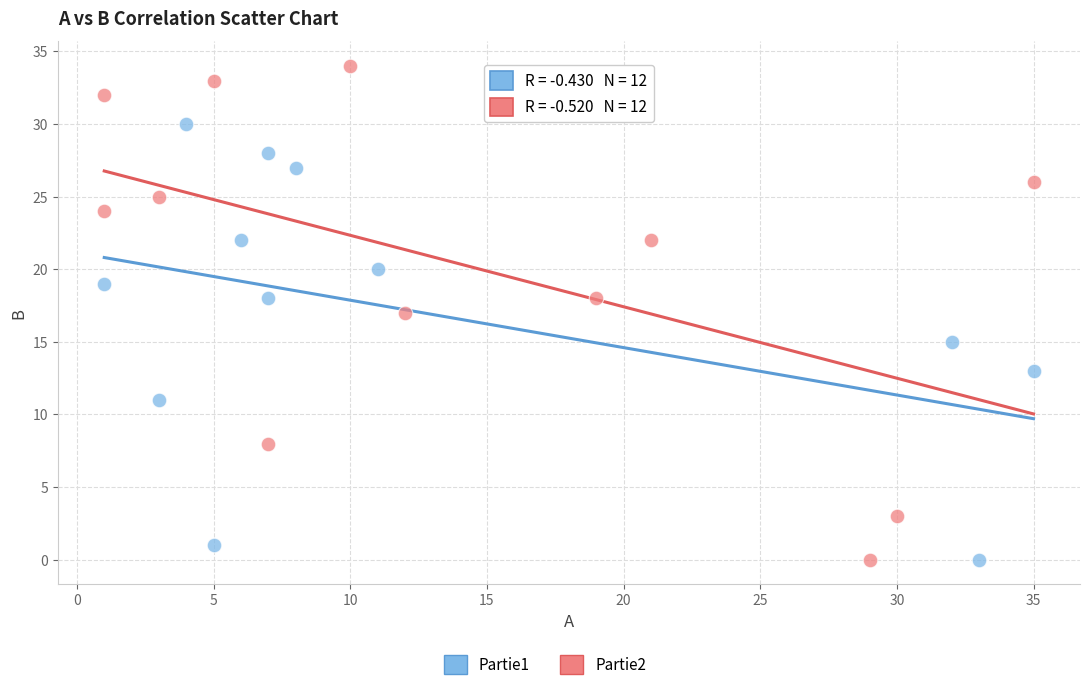

Which series has the widest spread of Y values?

Partie2